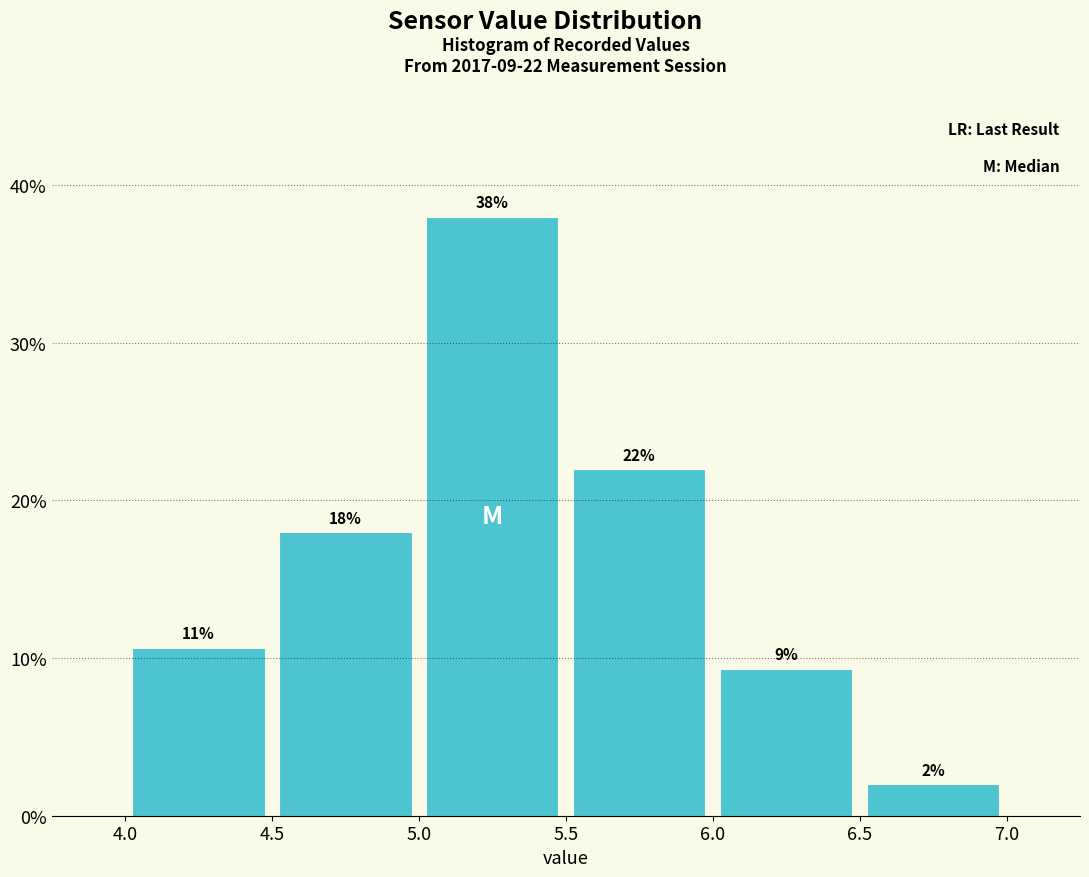

Which range on the x-axis has the tallest bar?

5.0 to 5.5